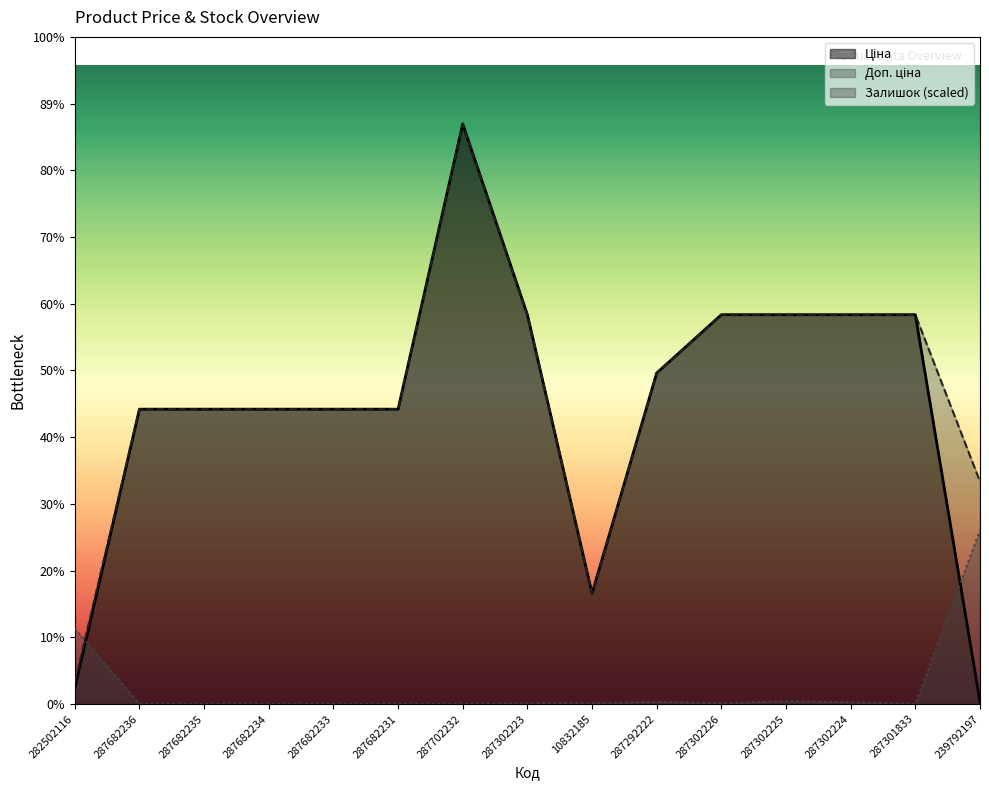

How many categories are shown in the chart?

15